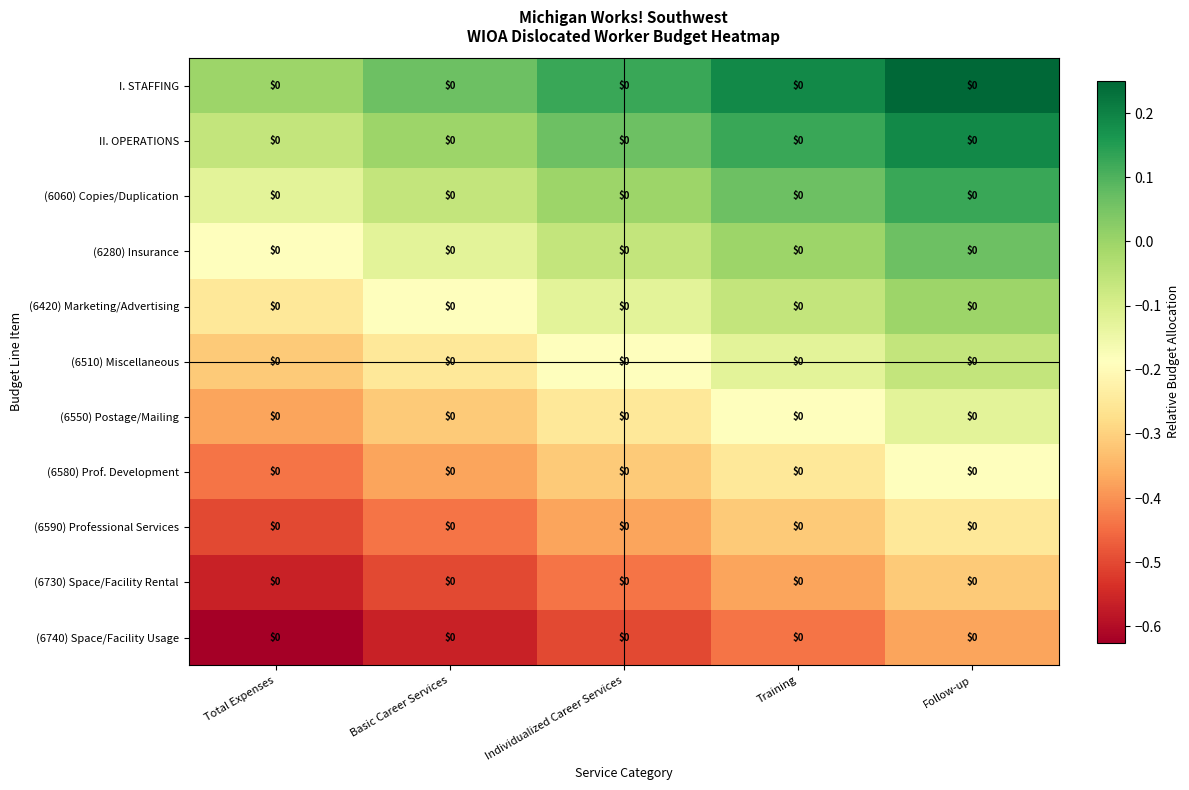

Which series has the largest range (max minus min)?

I. STAFFING